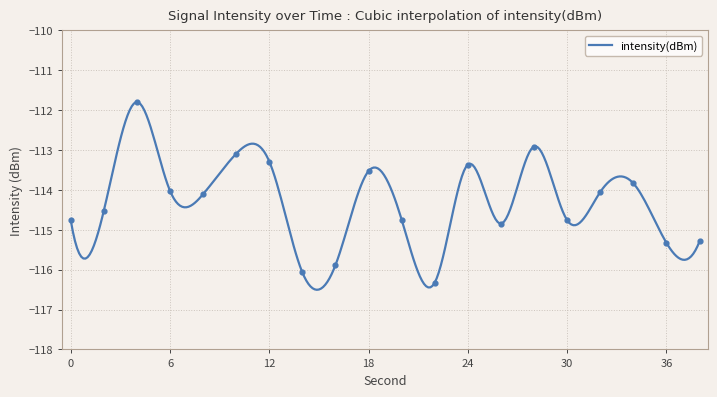

Which has a higher value, 26 or 18?

18